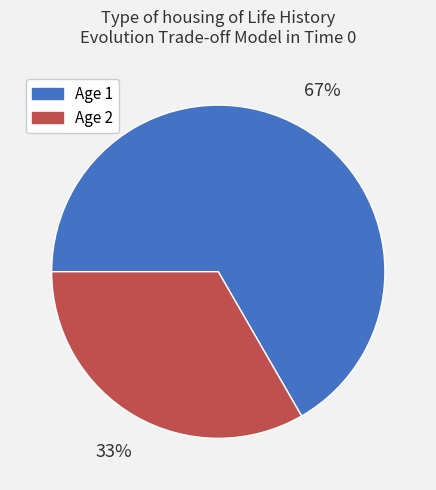

Which has a higher value, Age 2 or Age 1?

Age 1